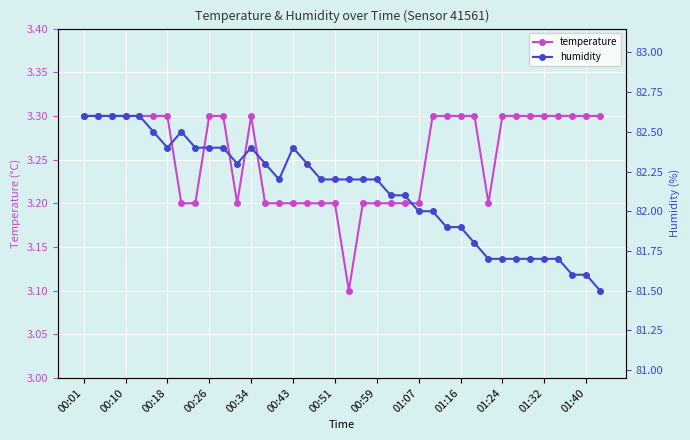

True or false: temperature has a value of 3.3 at 01:16.

True